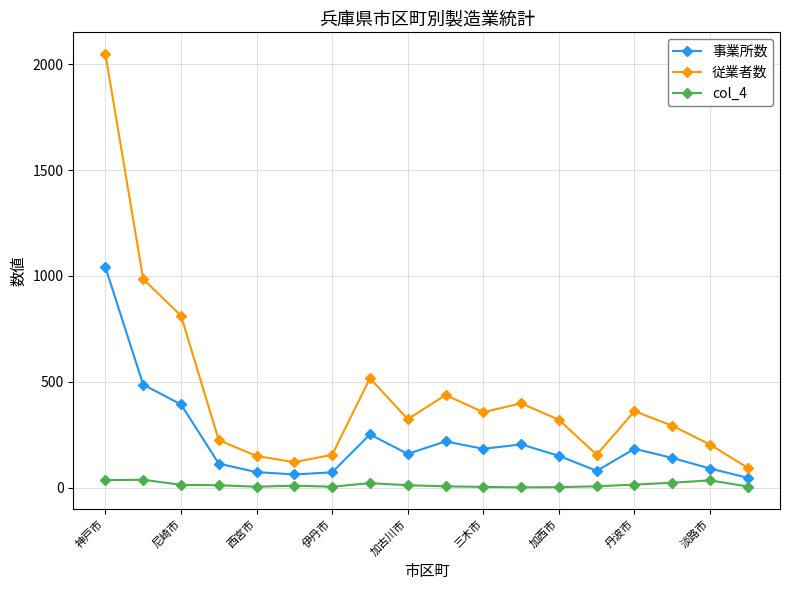

List the series in order of their peak value, lowest first.

col_4, 事業所数, 従業者数